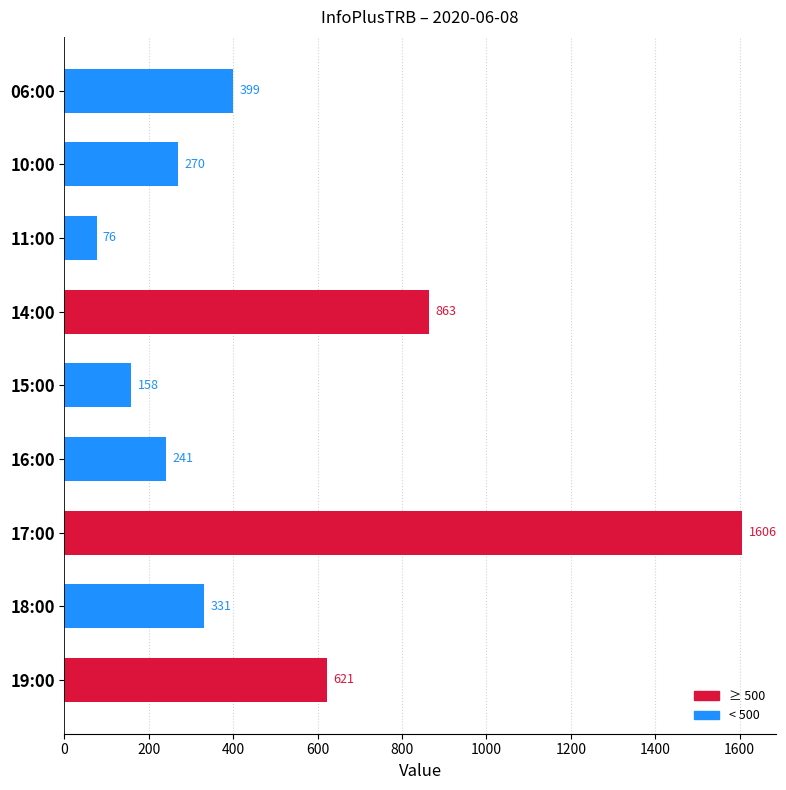

Reading top to bottom, transcribe all the data shown in this chart.

06:00=399	10:00=270	11:00=76	14:00=863	15:00=158	16:00=241	17:00=1606	18:00=331	19:00=621